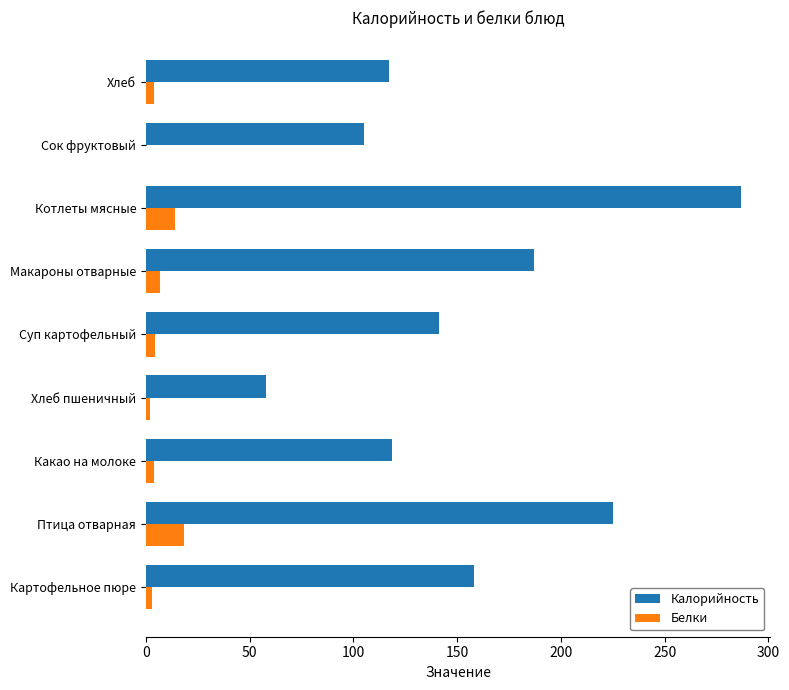

Between Суп картофельный and Хлеб, which series saw the biggest shift?

Калорийность